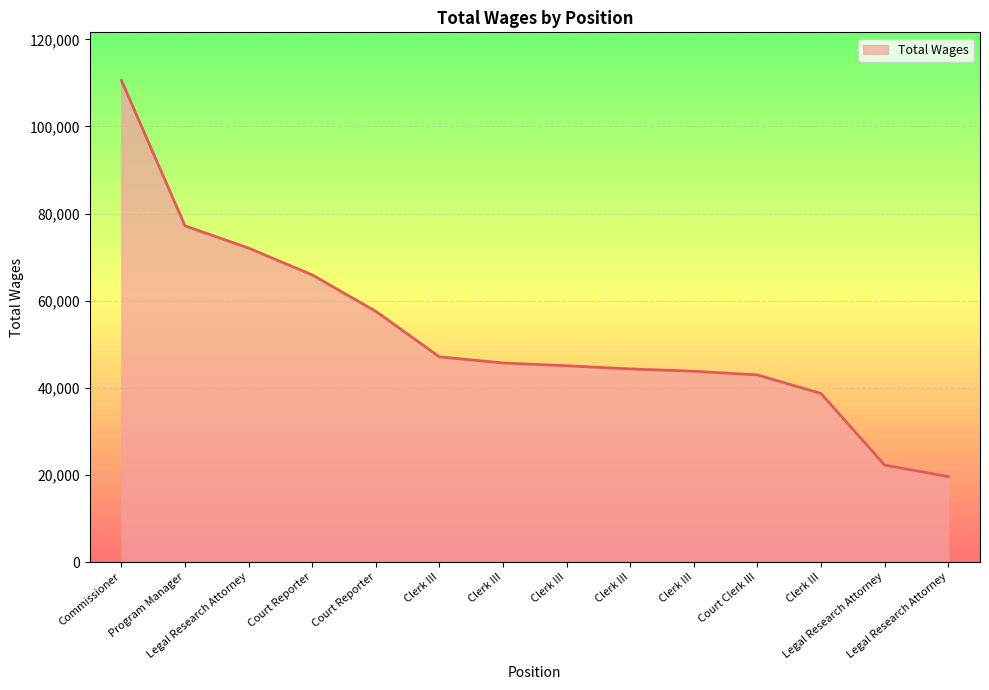

What is the label of the 5th point from the right?

Clerk III